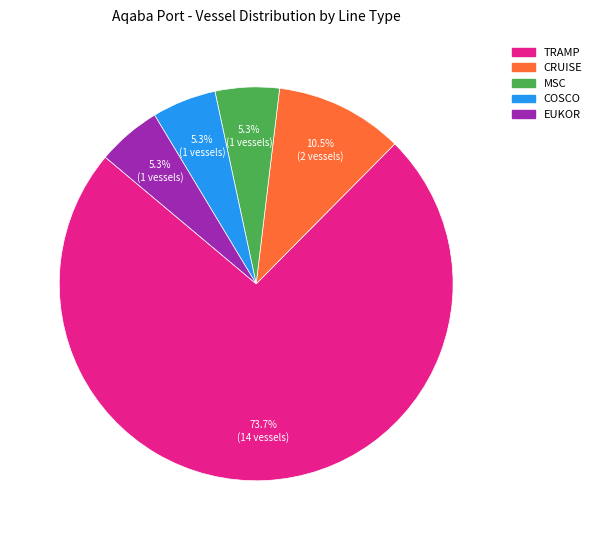

Is there a majority slice in this chart?

Yes